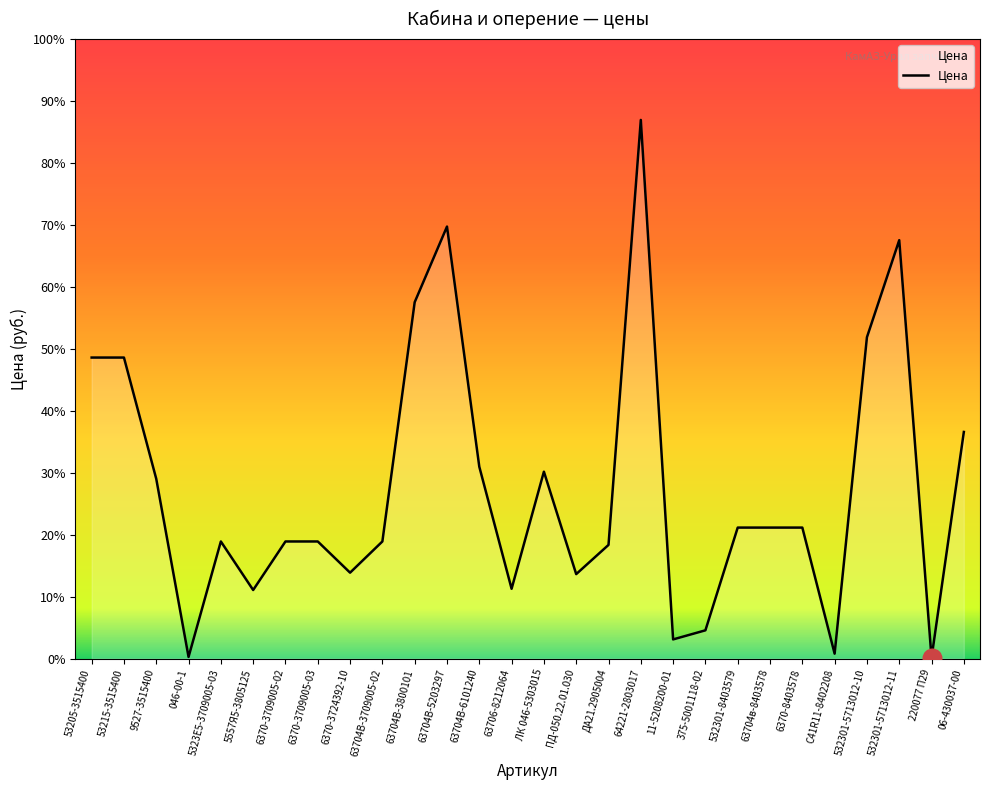

Approximately how many times larger is the value at 06-430037-00 compared to 9527-3515400?

1.3